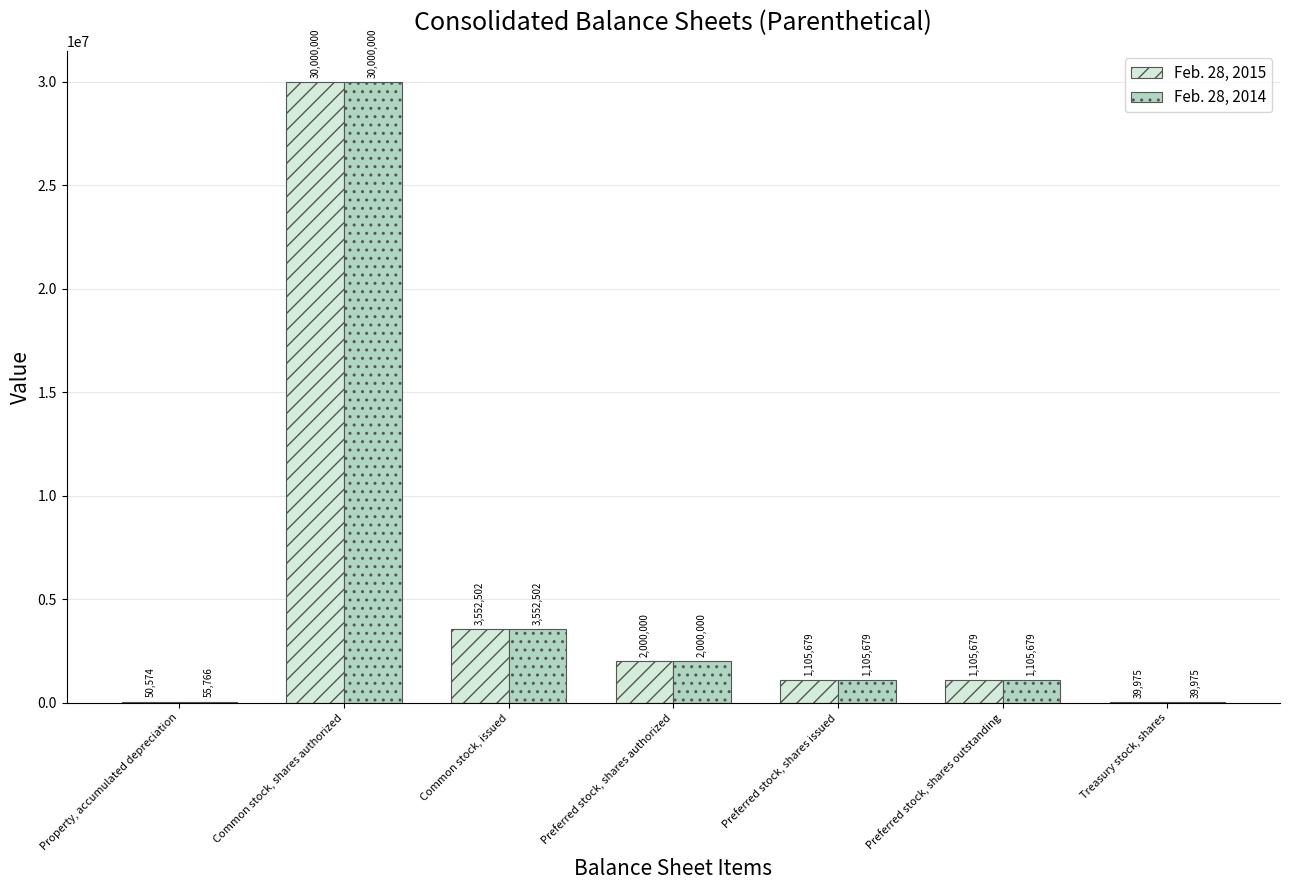

Is it true that Feb. 28, 2015 equals 50574 at Property, accumulated depreciation?

True